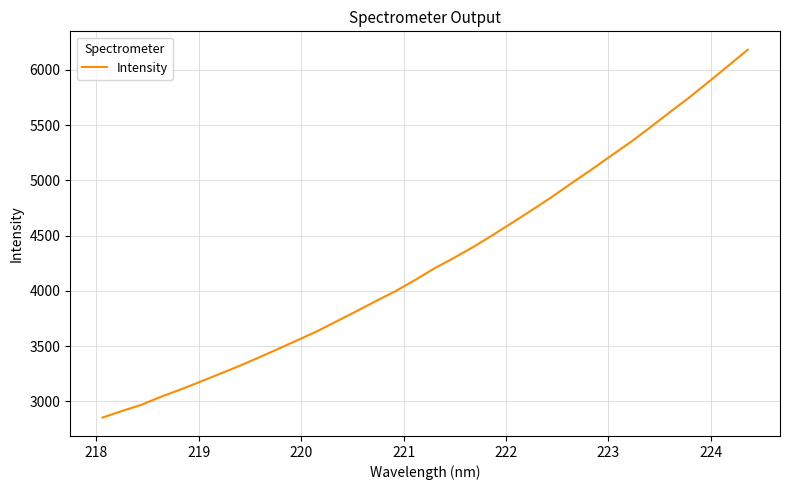

What is the greatest value displayed?

6182.2